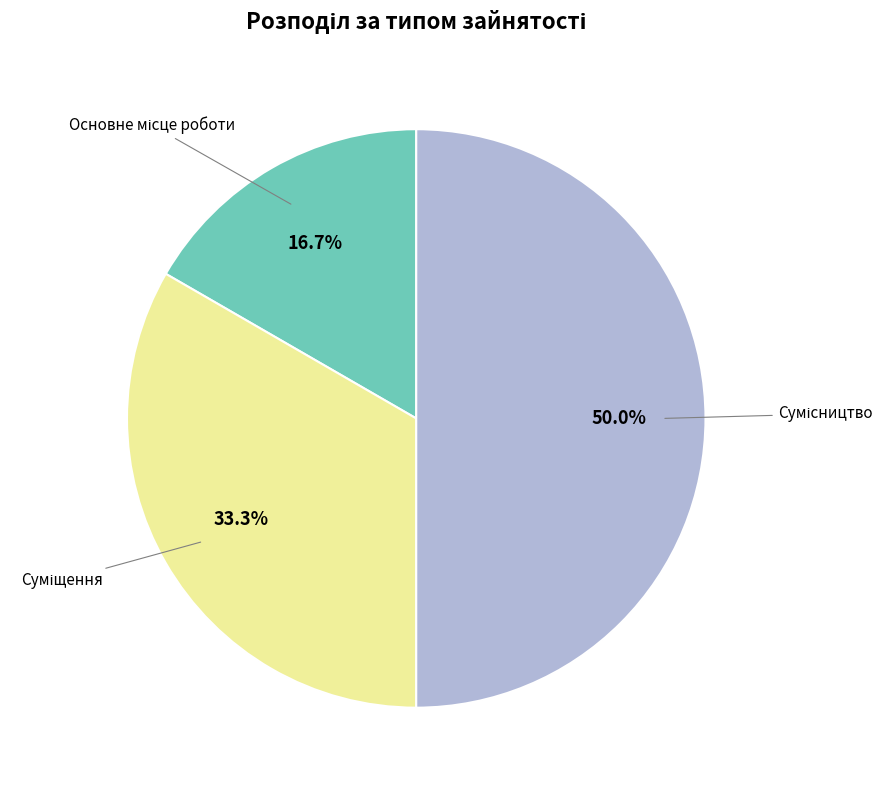

Count the number of slices in the pie.

3